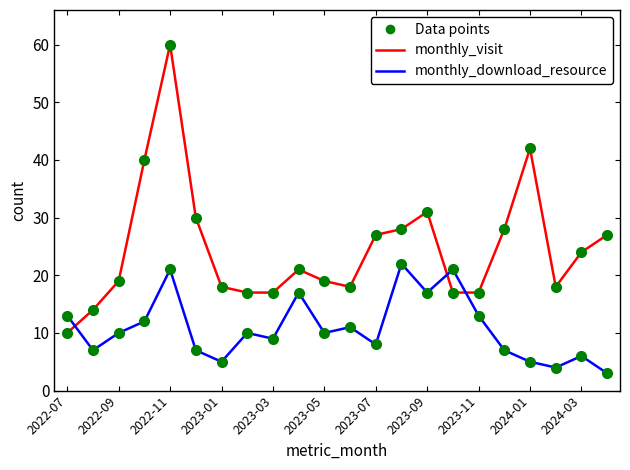

Reading left to right, transcribe all the data shown in this chart.

monthly_visit: 10	14	19	40	60	30	18	17	17	21	19	18	27	28	31	17	17	28	42	18	24	27
monthly_download_resource: 13	7	10	12	21	7	5	10	9	17	10	11	8	22	17	21	13	7	5	4	6	3